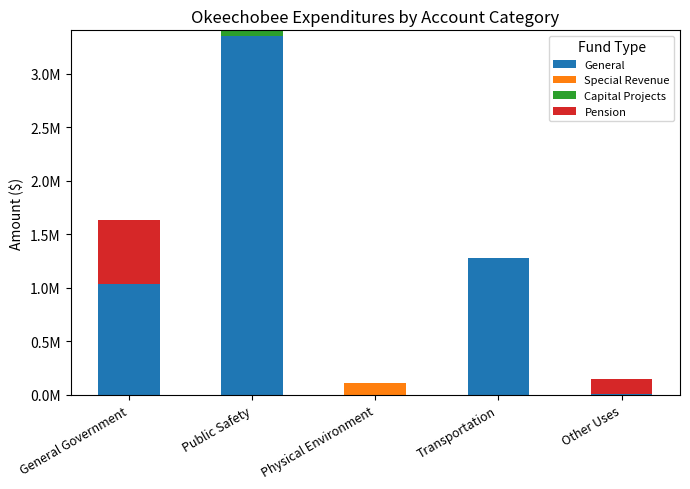

At which category is the sum across all series the highest?

Public Safety